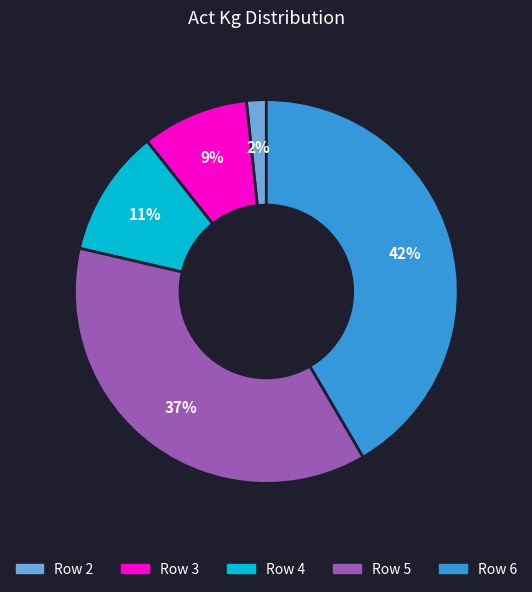

Does any single category account for the majority?

No